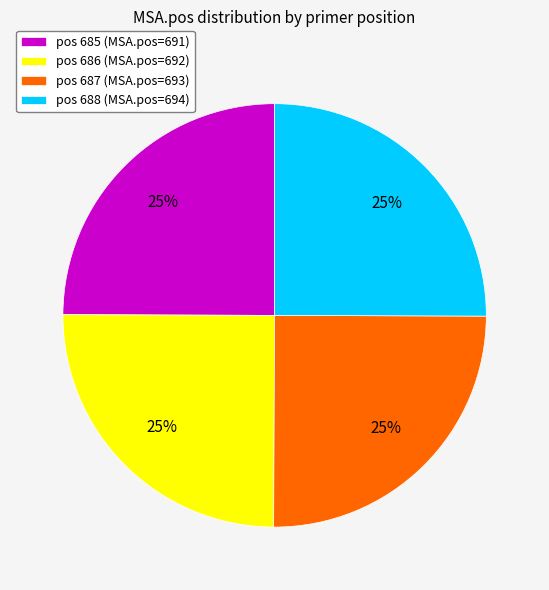

What percentage is the pos 686 slice, to the nearest percent?

25%